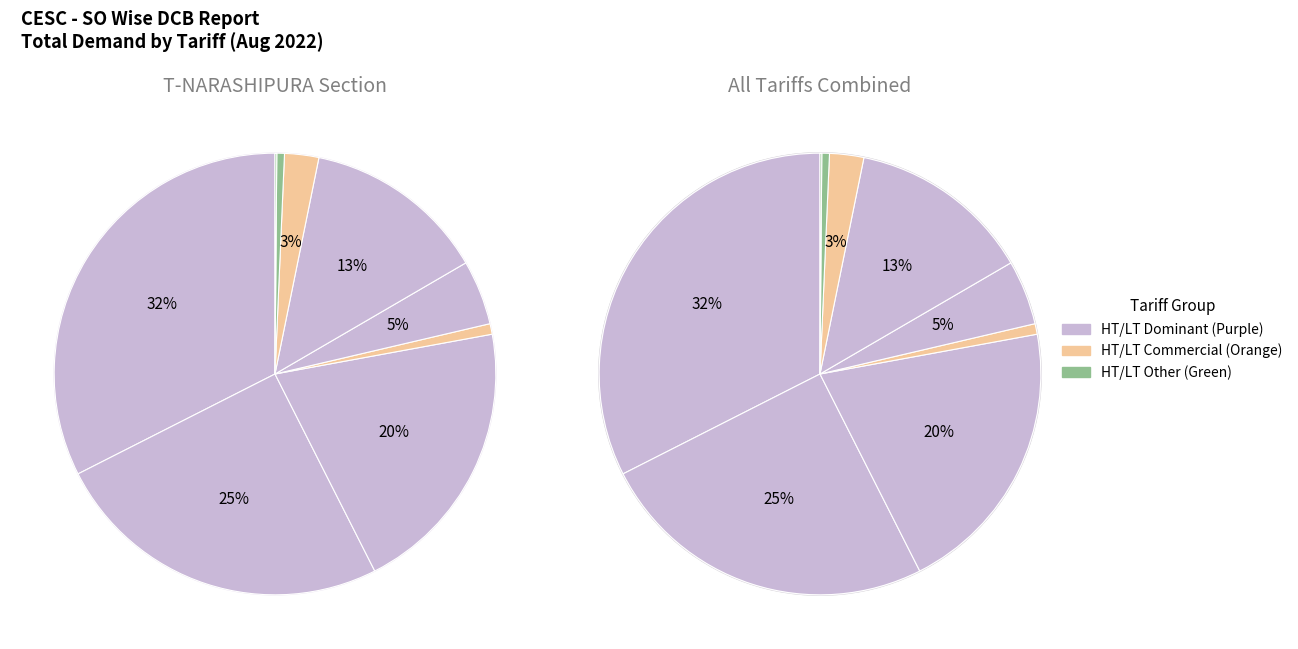

How many segments does this pie chart have?

9